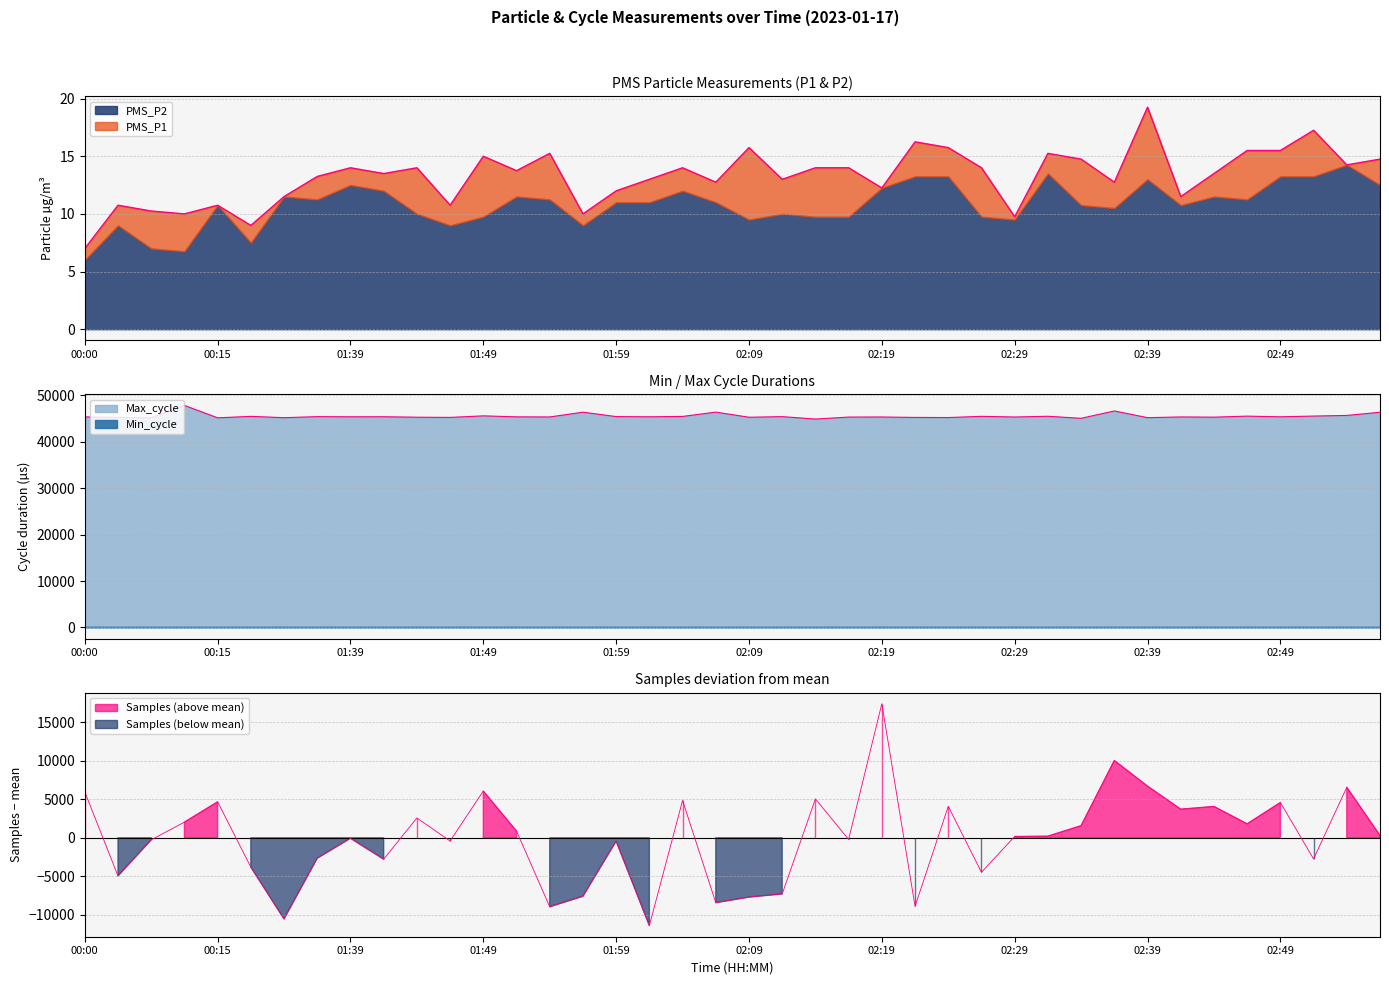

True or false: Samples and PMS_P1 intersect in this chart.

True